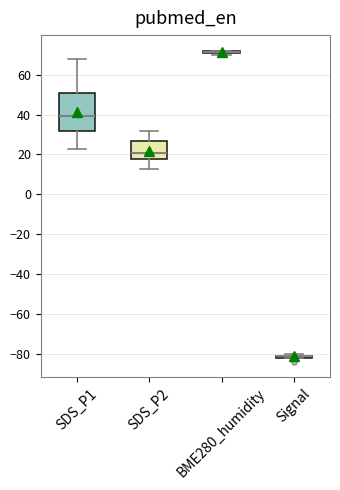

Which box is the tallest, from its lower edge to its upper edge?

SDS_P1